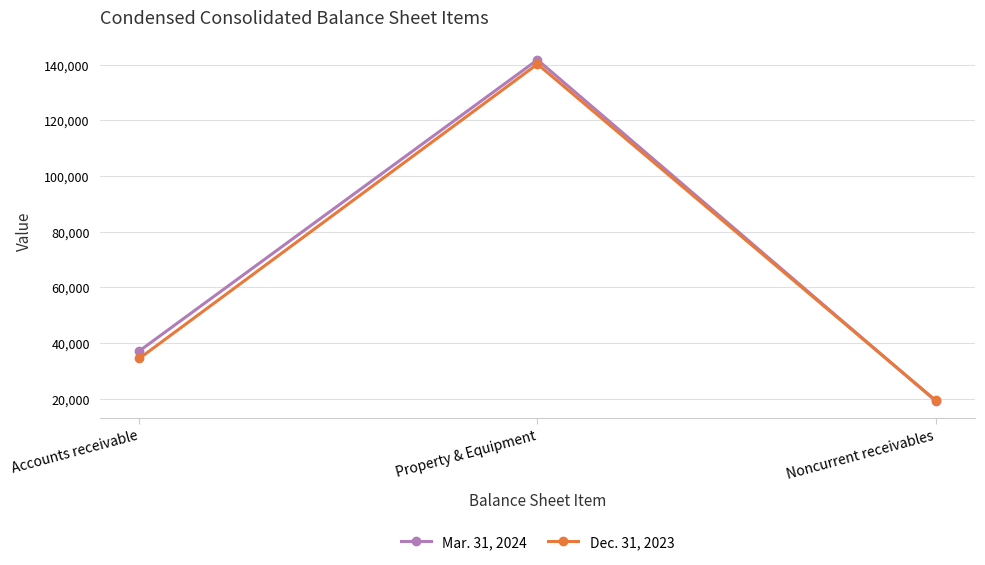

What is the sum of the Mar. 31, 2024 values at Property & Equipment and Accounts receivable?

178824